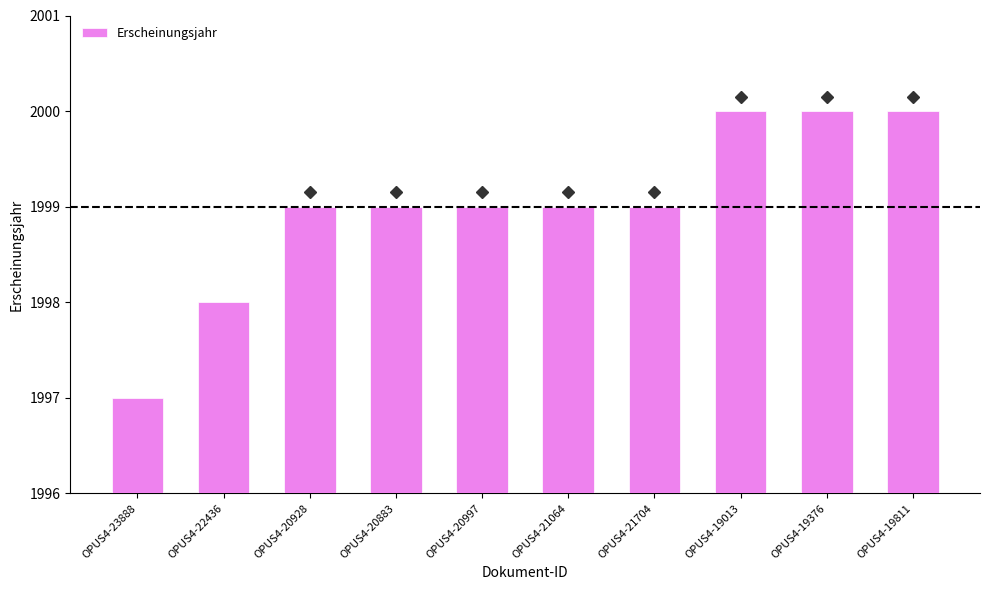

What is the difference between the values at OPUS4-21064 and OPUS4-19013?

1